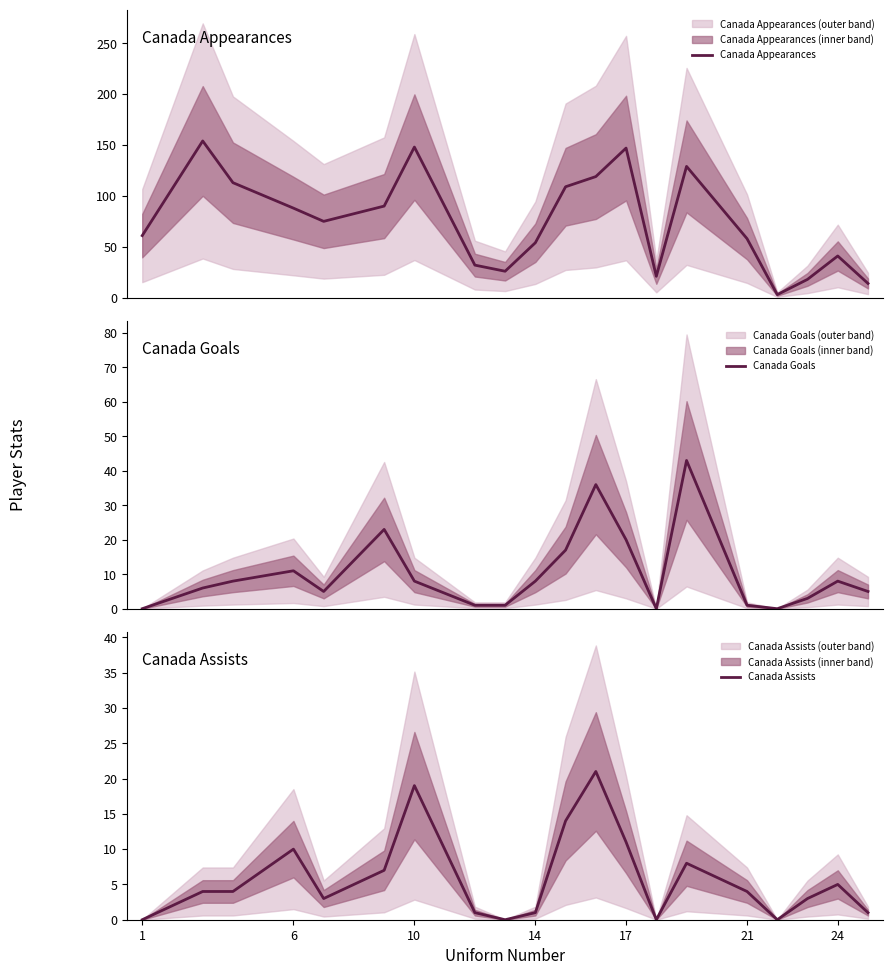

Reading left to right, extract all data points from this chart.

Canada Appearances: 61	154	113	88	75	90	148	32	26	54	109	119	147	21	129	58	3	18	41	14
Canada Goals: 0	6	8	11	5	23	8	1	1	8	17	36	20	0	43	1	0	3	8	5
Canada Assists: 0	4	4	10	3	7	19	1	0	1	14	21	11	0	8	4	0	3	5	1